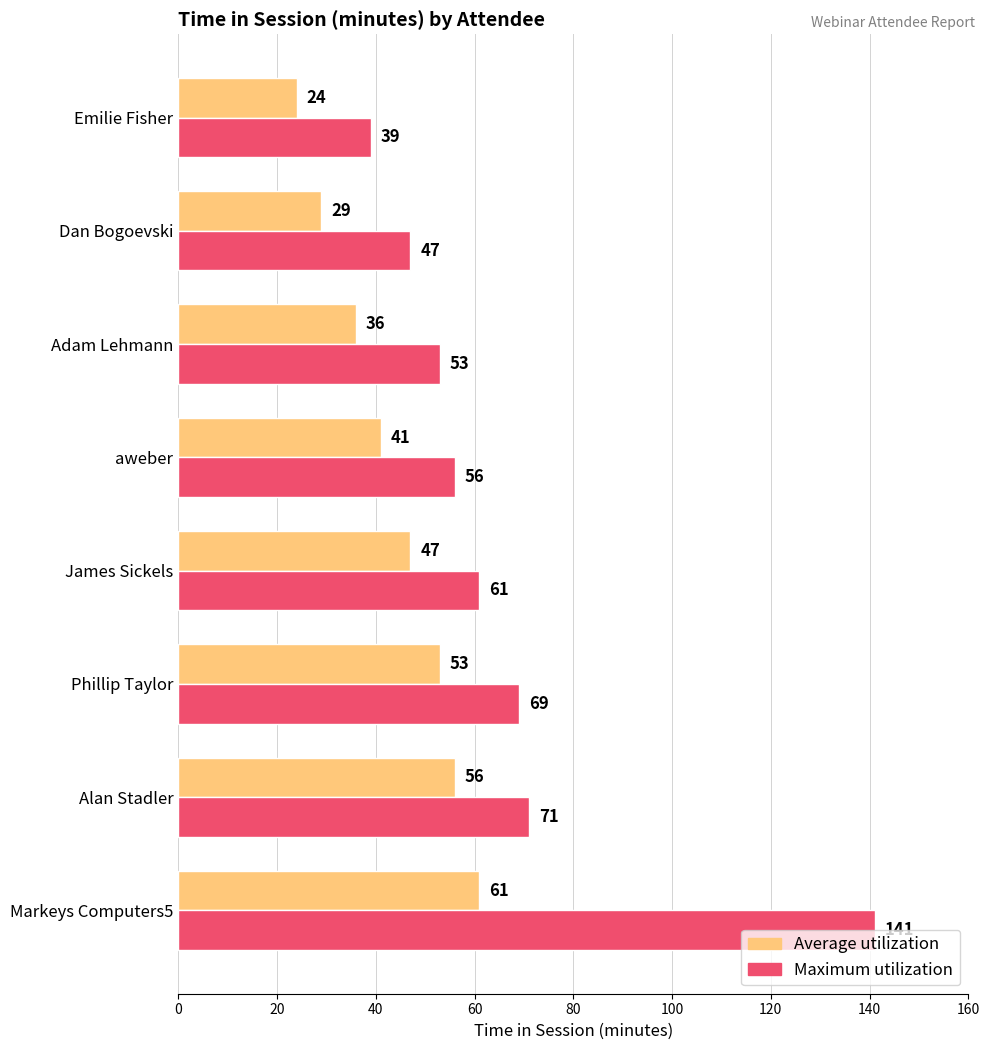

Which series has the largest total across all categories?

Maximum utilization